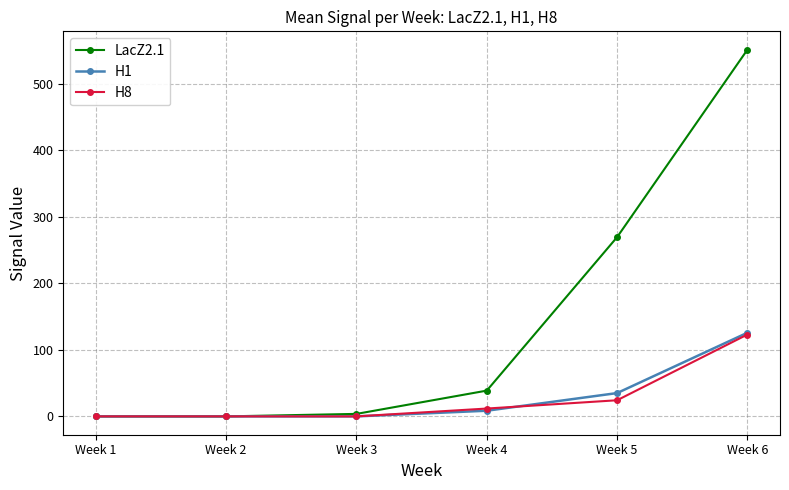

Which series has the largest total across all categories?

LacZ2.1